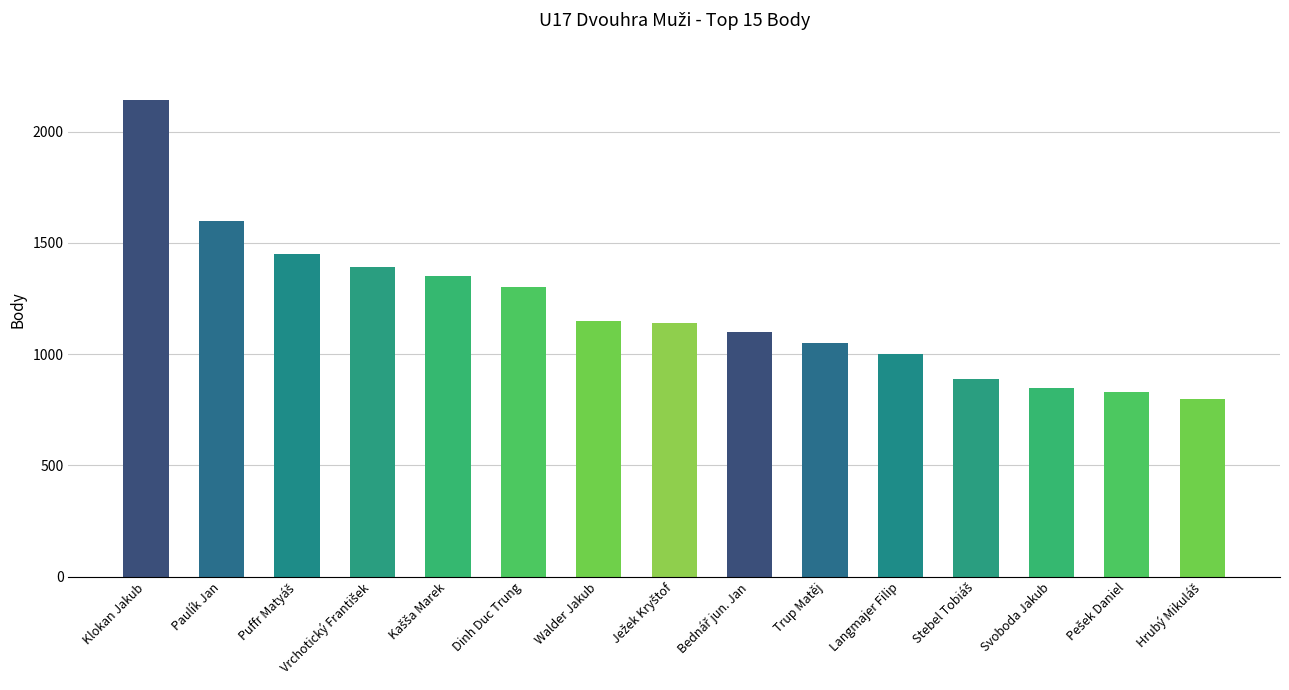

What is the change in value from Dinh Duc Trung to Trup Matěj?

-250